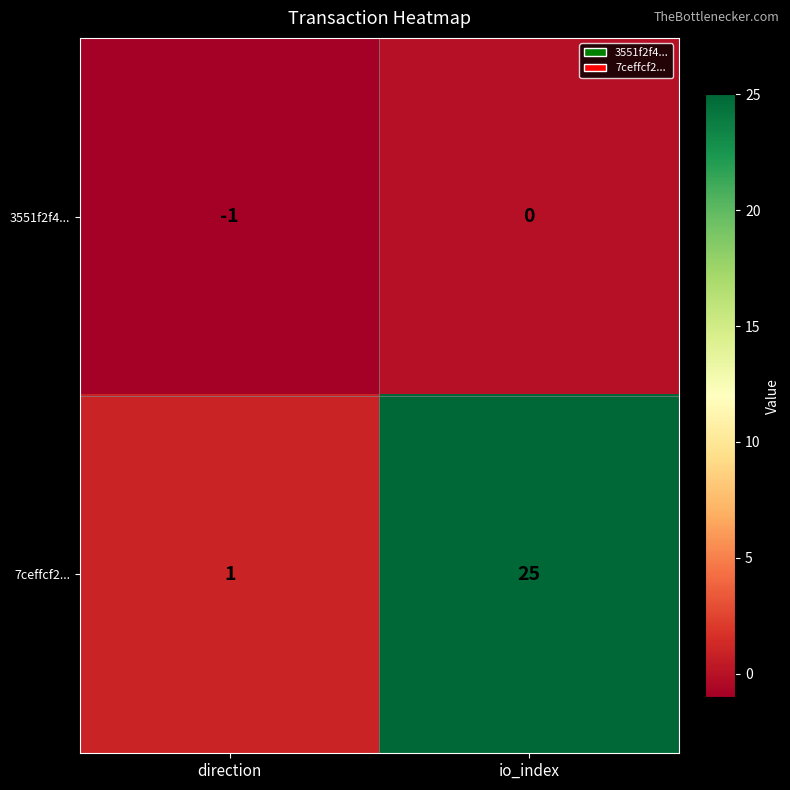

Which series has the widest spread of values?

7ceffcf2...